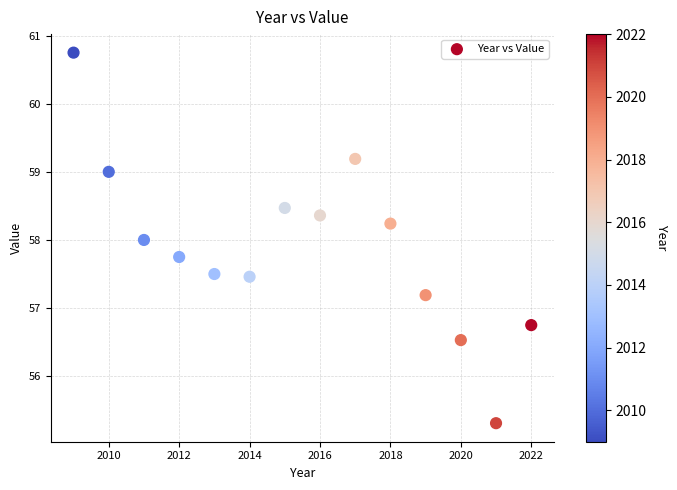

What is the range of X values (max minus min)?

13.0